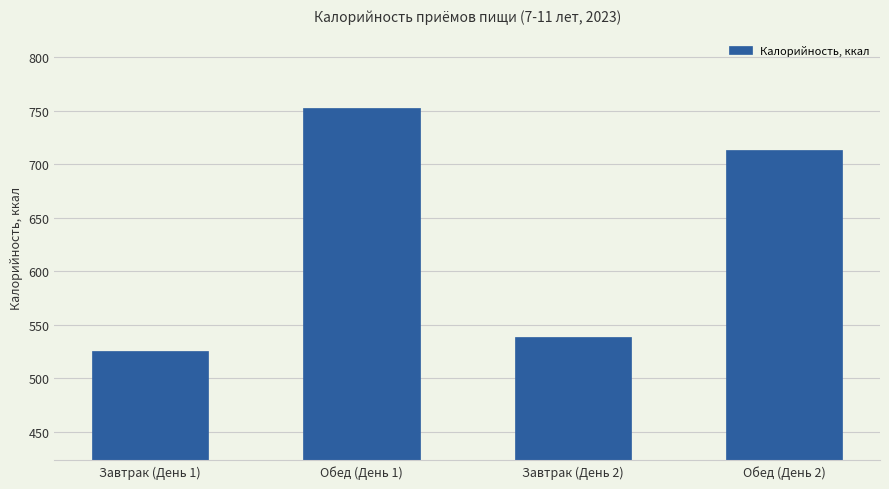

How many data points does each series have?

4